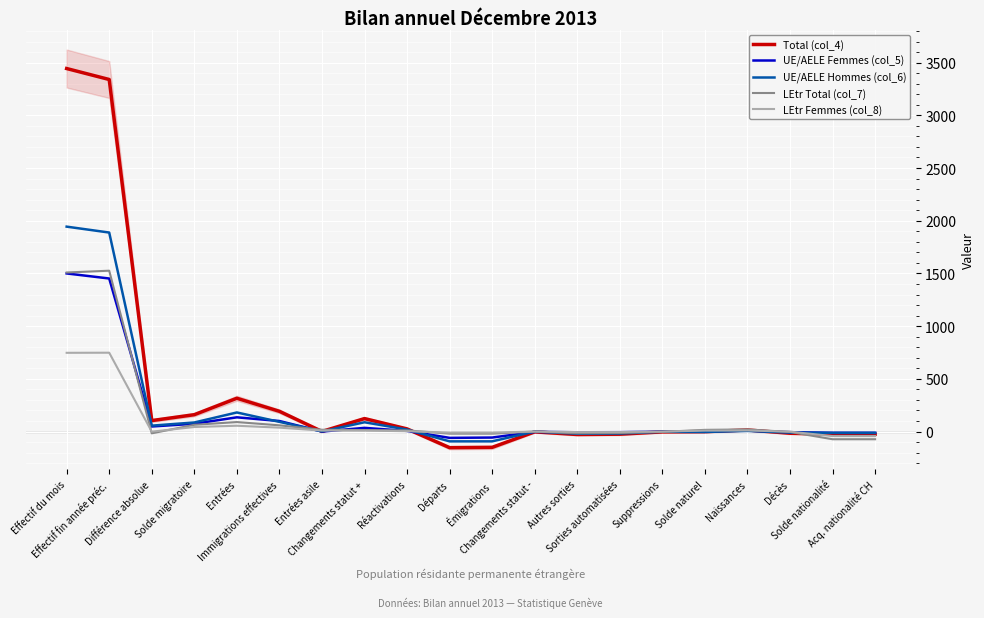

What is the sum of the UE/AELE Femmes (col_5) values at Naissances and Solde naturel?

12